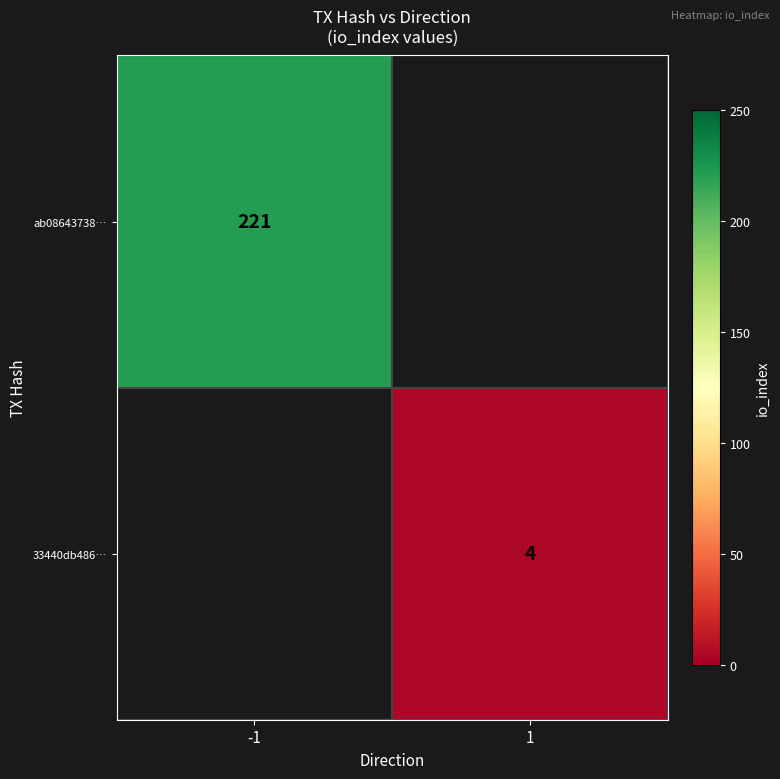

Is it true that 33440db486… equals 4 at 1?

True